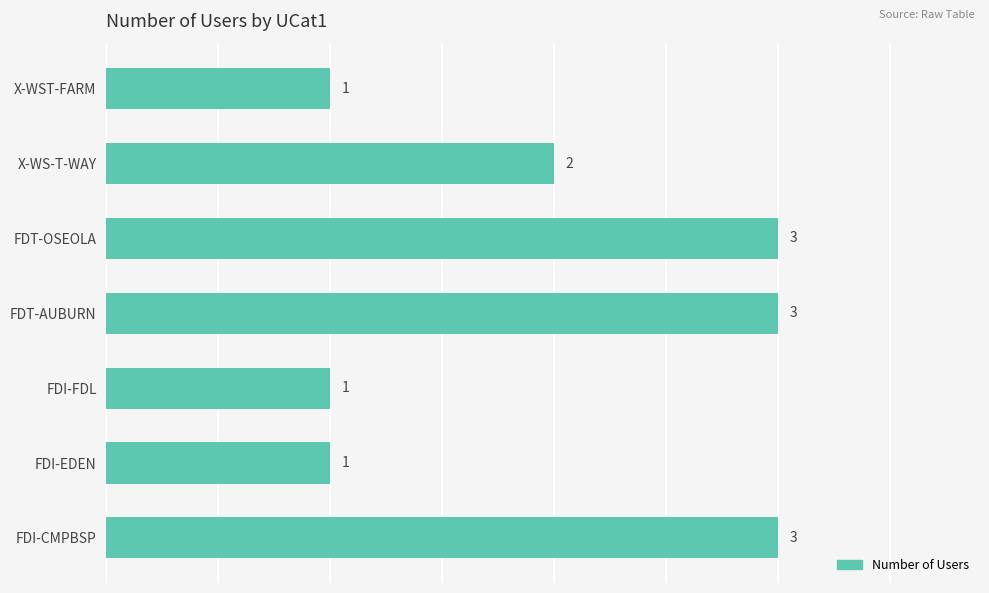

Approximately how many times larger is the value at FDT-OSEOLA compared to FDT-AUBURN?

1.0